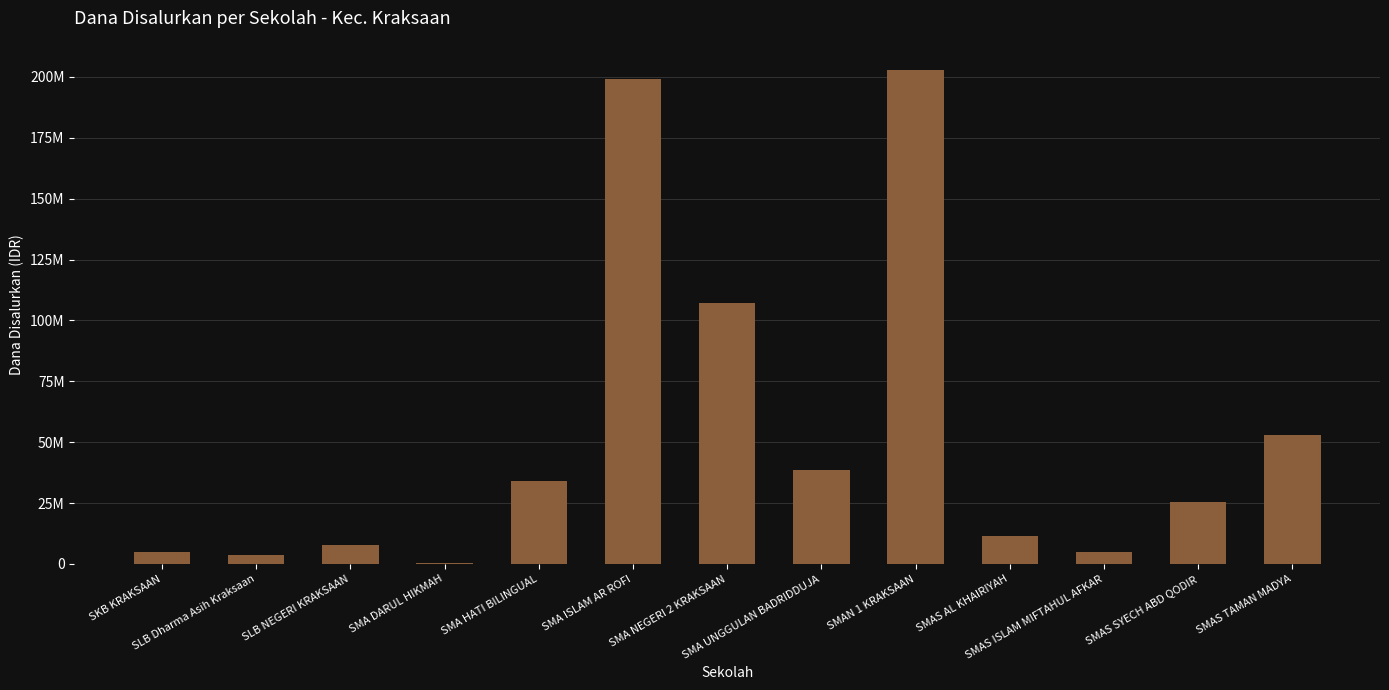

Which has a higher value, SMA HATI BILINGUAL or SMAN 1 KRAKSAAN?

SMAN 1 KRAKSAAN